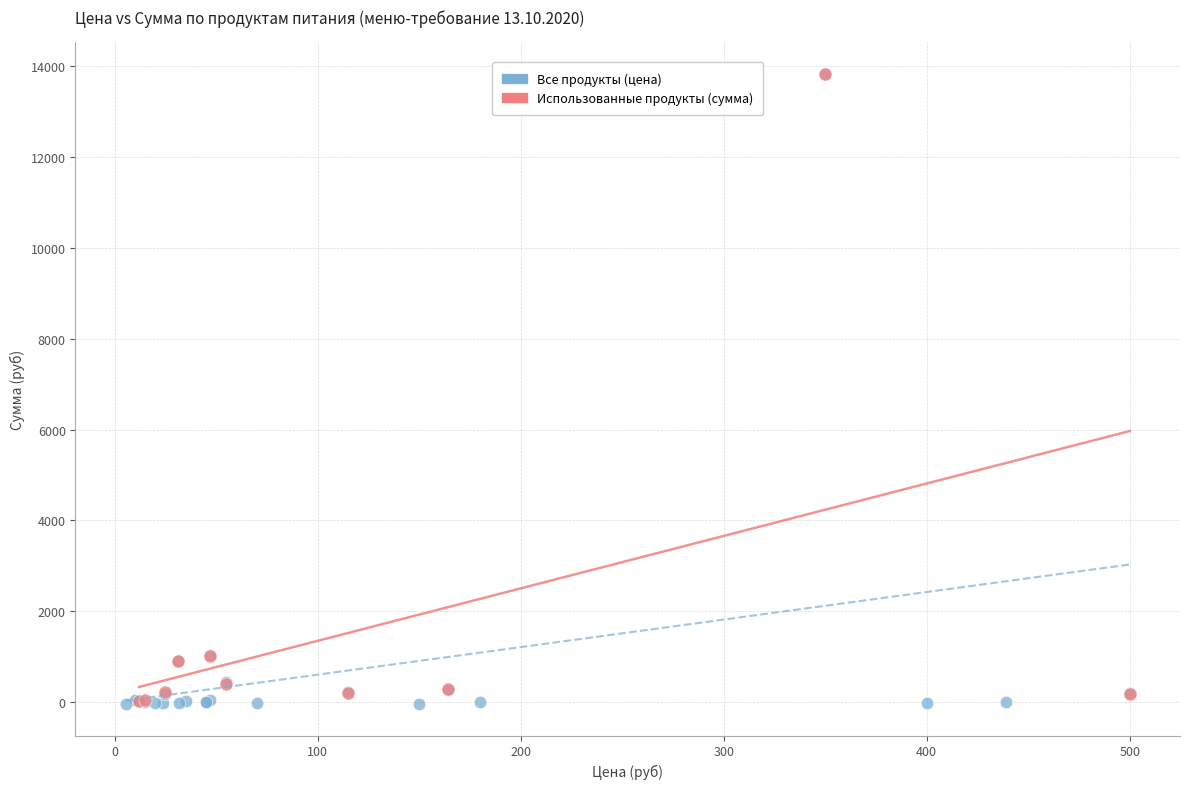

Which series has the widest spread of Y values?

Все продукты (цена)